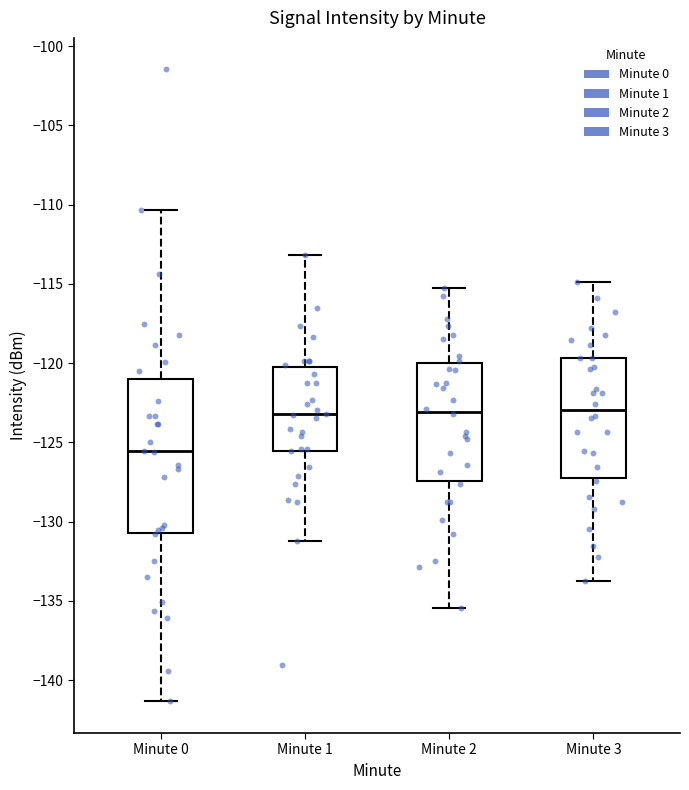

Which box is the tallest, from its lower edge to its upper edge?

Minute 0